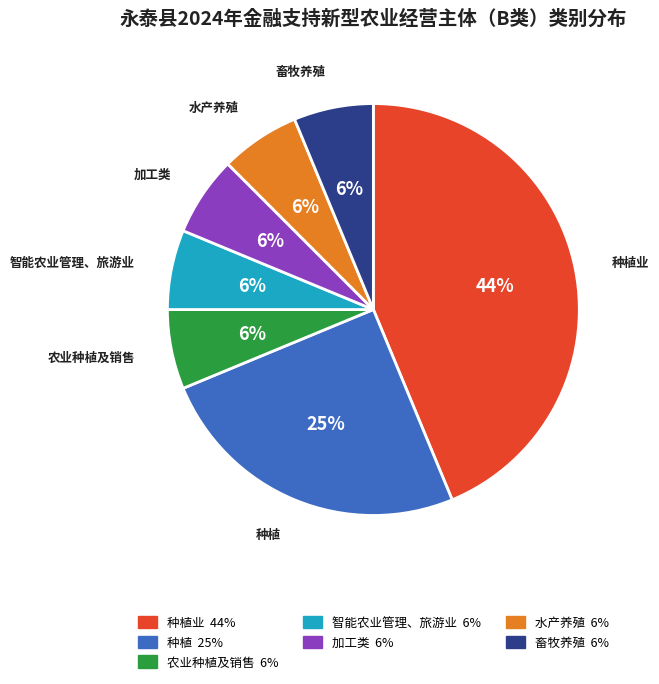

Is there a majority slice in this chart?

No